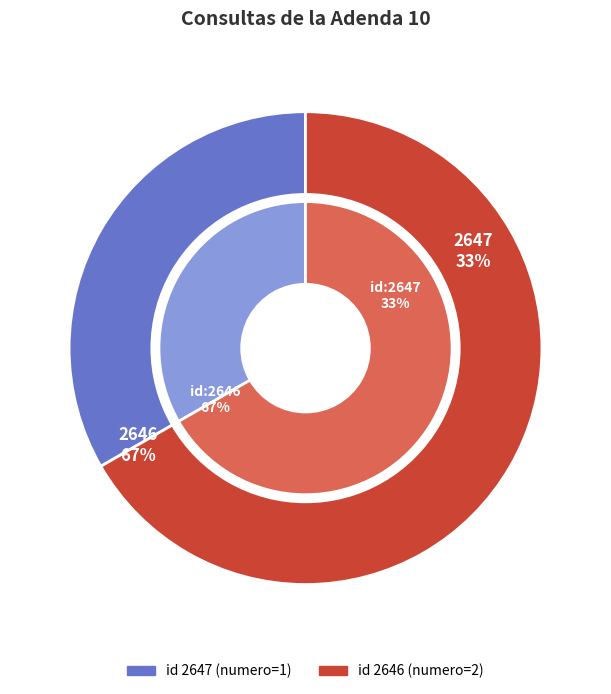

Count the number of slices in the pie.

2